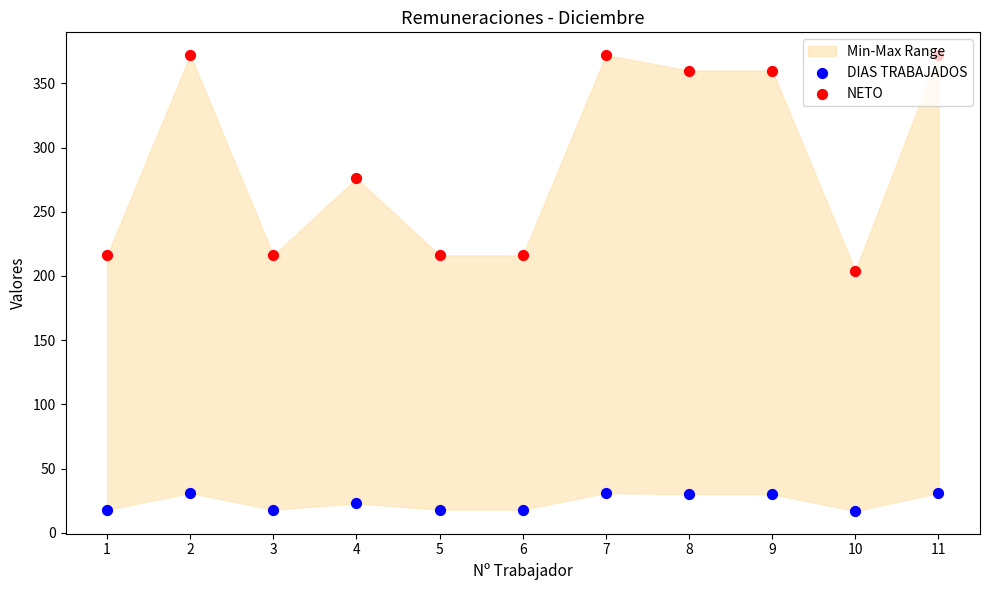

Which series has the largest Y range (max minus min)?

NETO